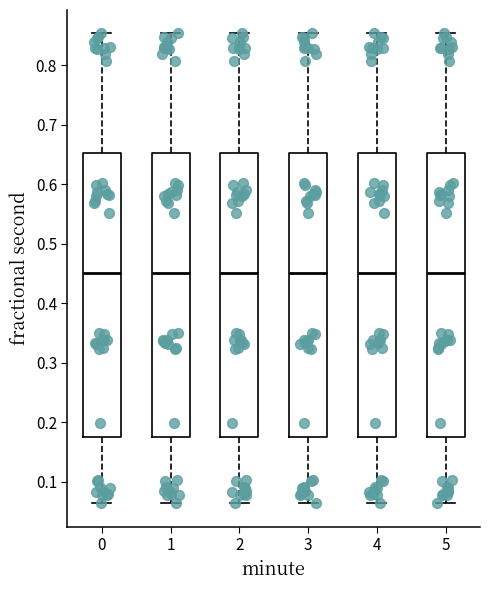

Where does the lower whisker of the box at x = 1 end on the y-axis? The values are not printed on the chart, so give them approximately, as read against the axis.

0.06